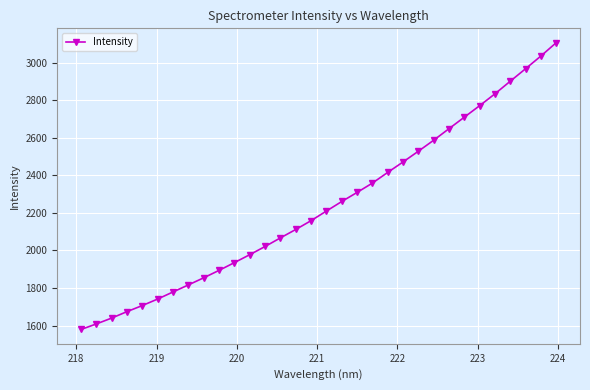

What is the smallest value displayed?

1579.0